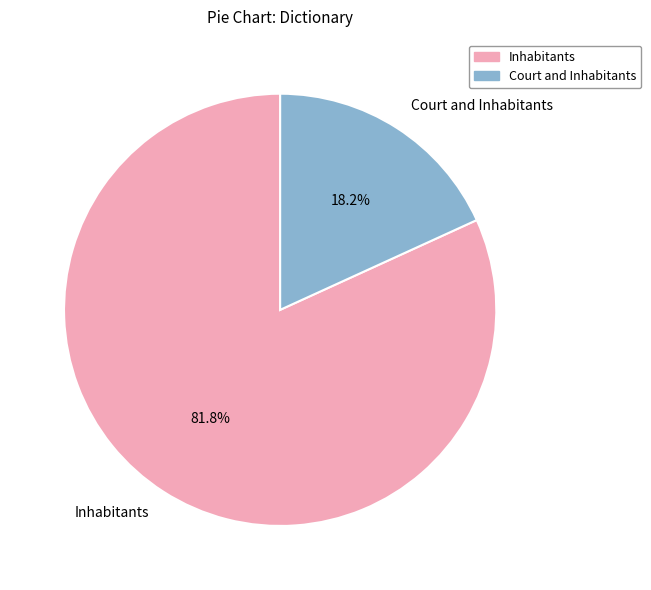

Between Court and Inhabitants and Inhabitants, which is larger?

Inhabitants